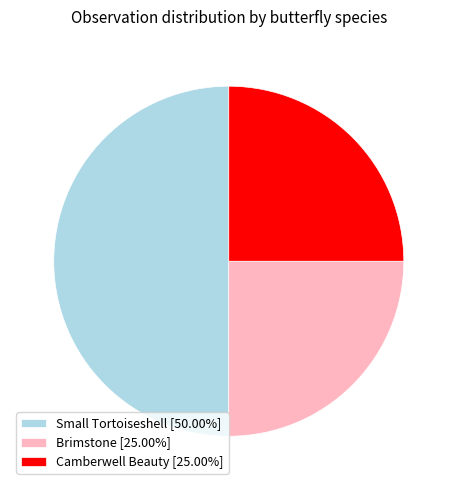

Does Camberwell Beauty [25.00%] represent more than half of the total?

No